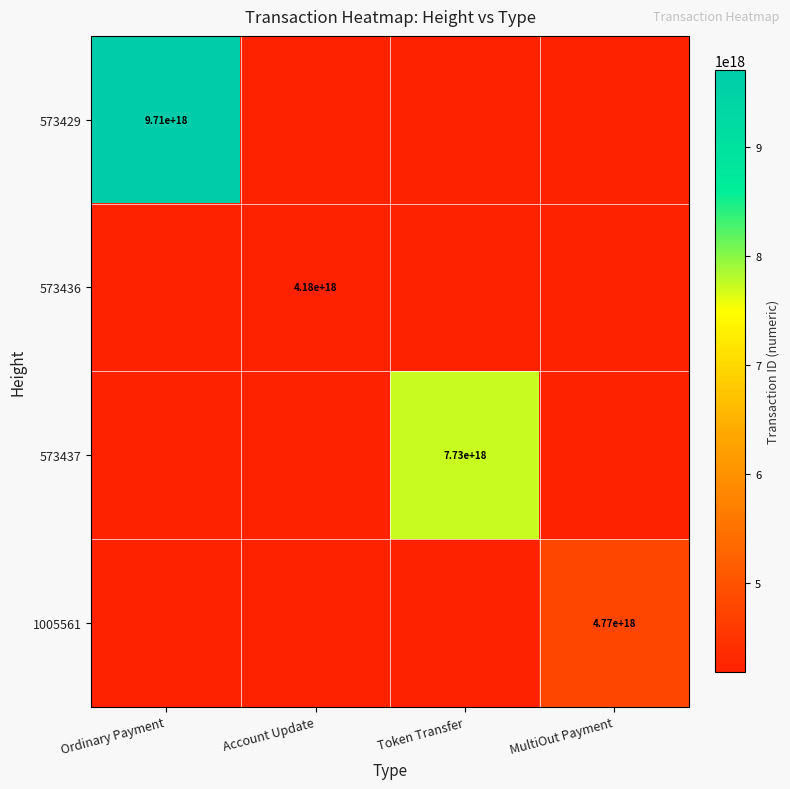

Is it true that 573436 equals 2322432617159654400 at Account Update?

False